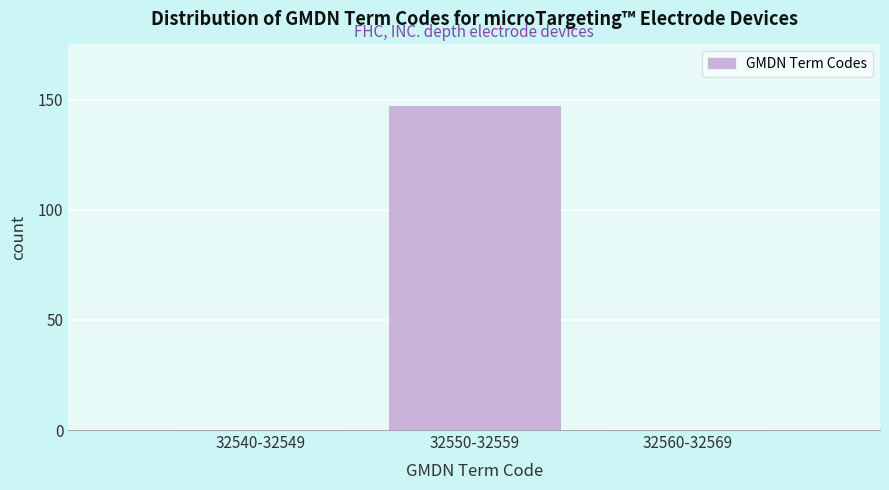

Reading right to left, list all the values displayed in this chart.

32560-32569=0	32550-32559=147	32540-32549=0